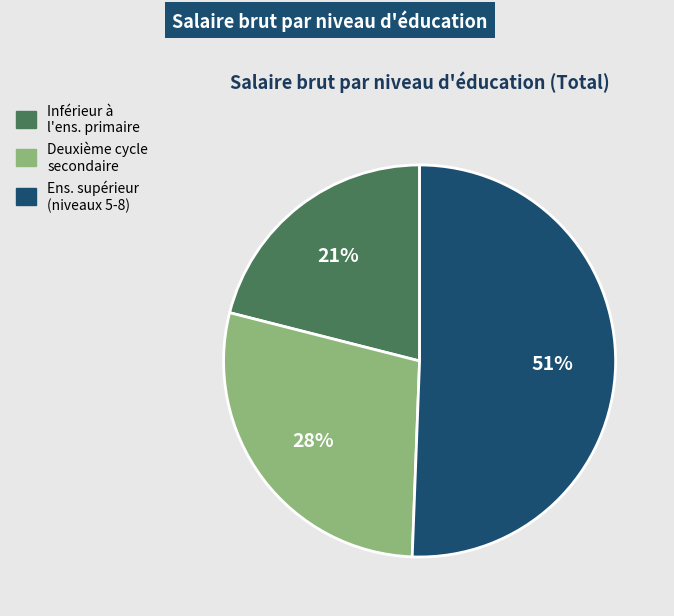

To the nearest percent, what portion does Inférieur à l'ens. primaire represent?

21%